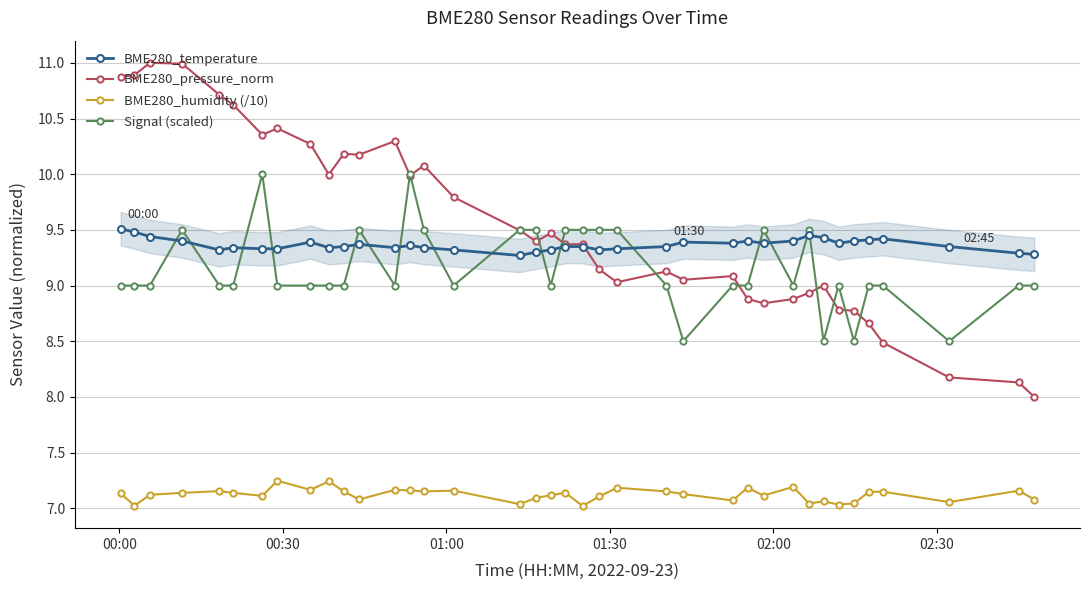

What is the value of the Signal (scaled) point at the 11th from the left?

9.0